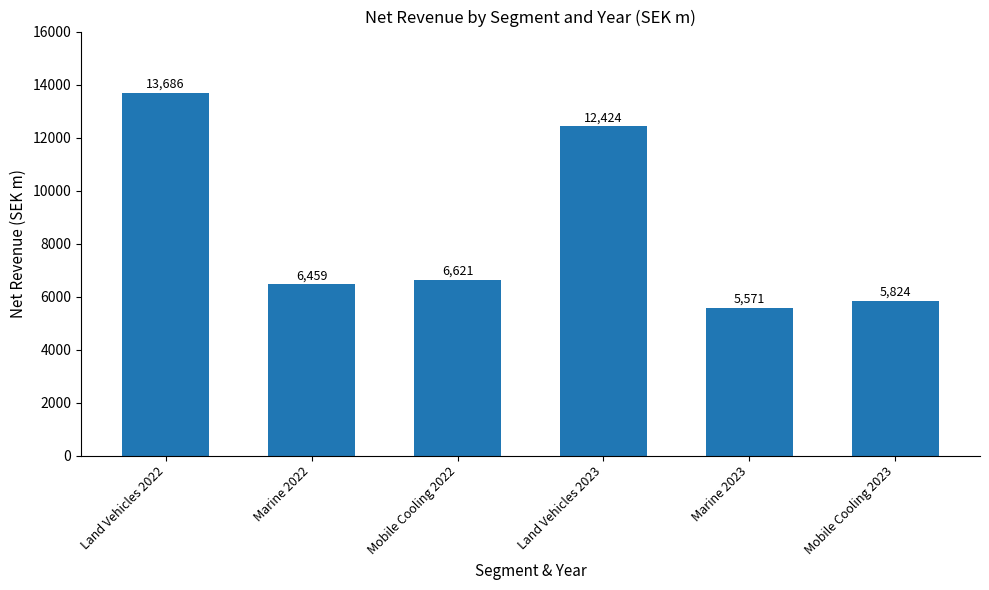

What is the change in value from Marine 2022 to Marine 2023?

-888